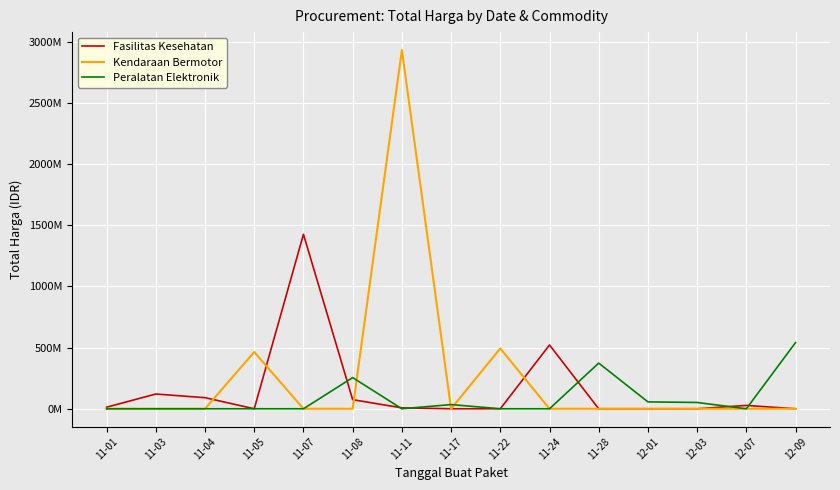

Which series has the largest total across all categories?

Kendaraan Bermotor